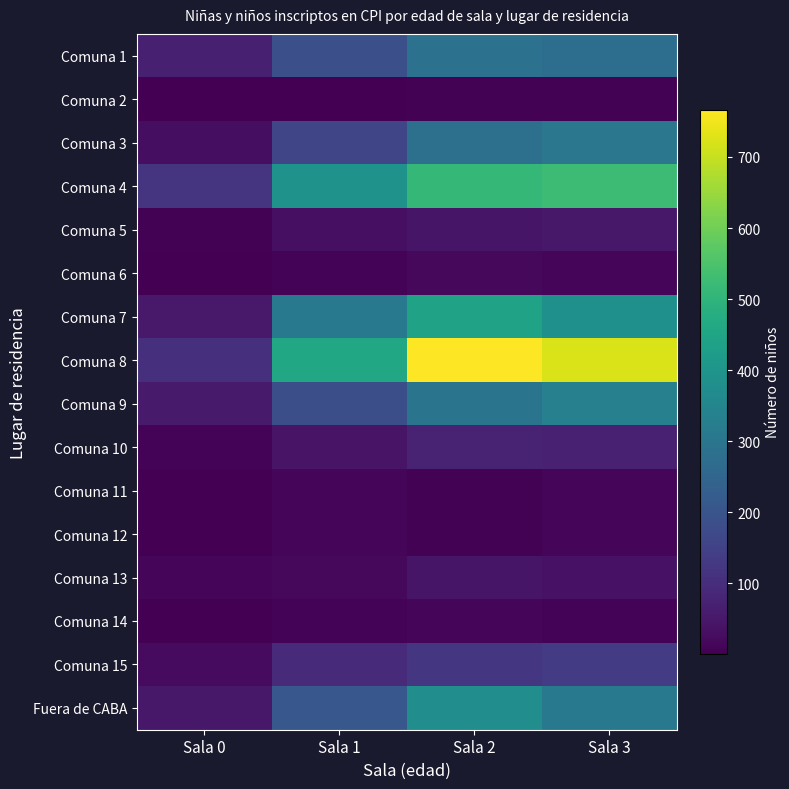

Which series has the widest spread of values?

Comuna 8